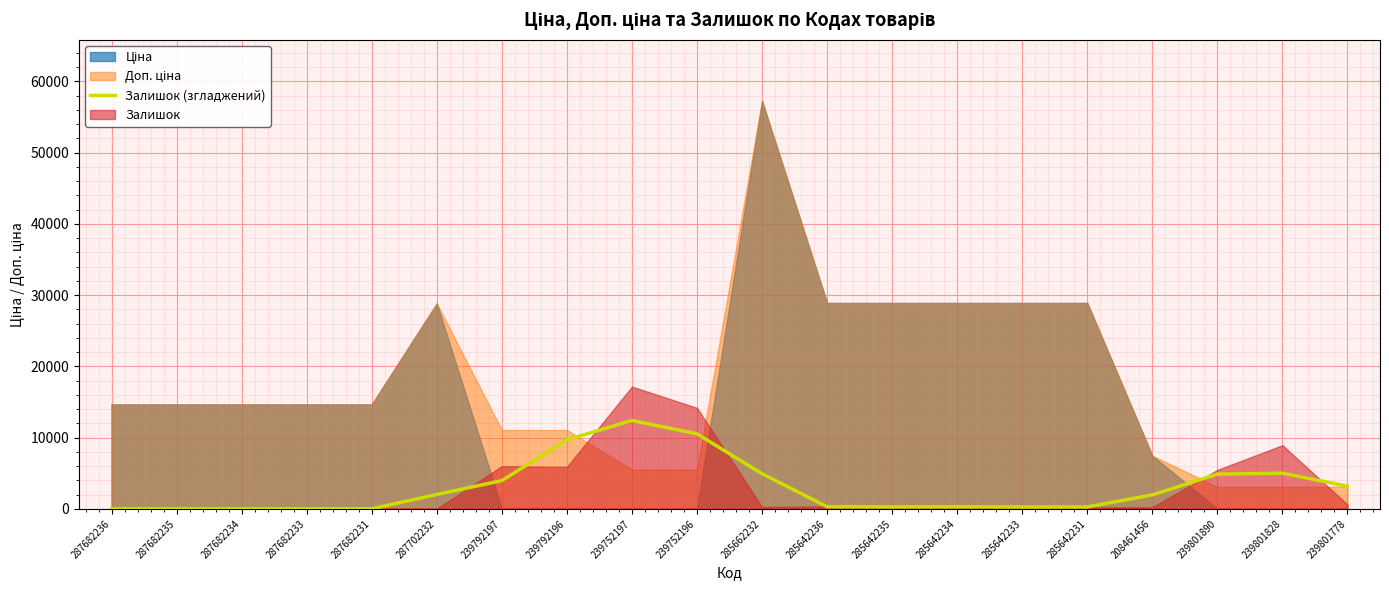

Reading left to right, list all the values displayed in this chart.

0.0	0.0	0.0	6.8	13.5	2009.3	3964.5	9674.6	12401.0	10527.0	4925.2	297.7	277.4	284.1	257.1	263.9	1962.0	4871.1	4999.6	3179.7